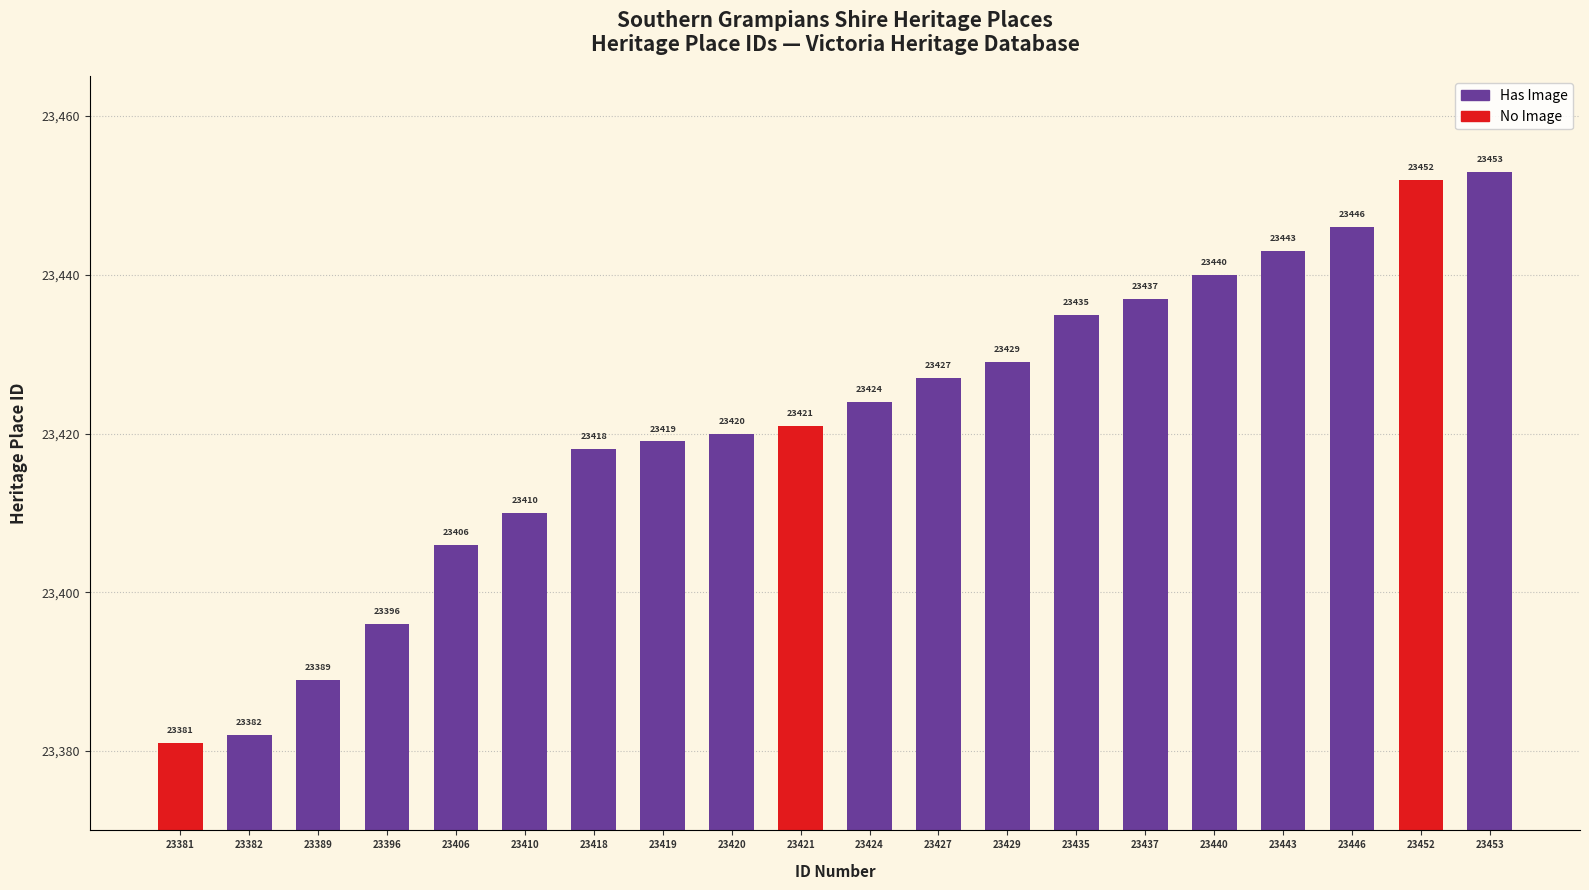

Which has a higher value, 23446 or 23382?

23446